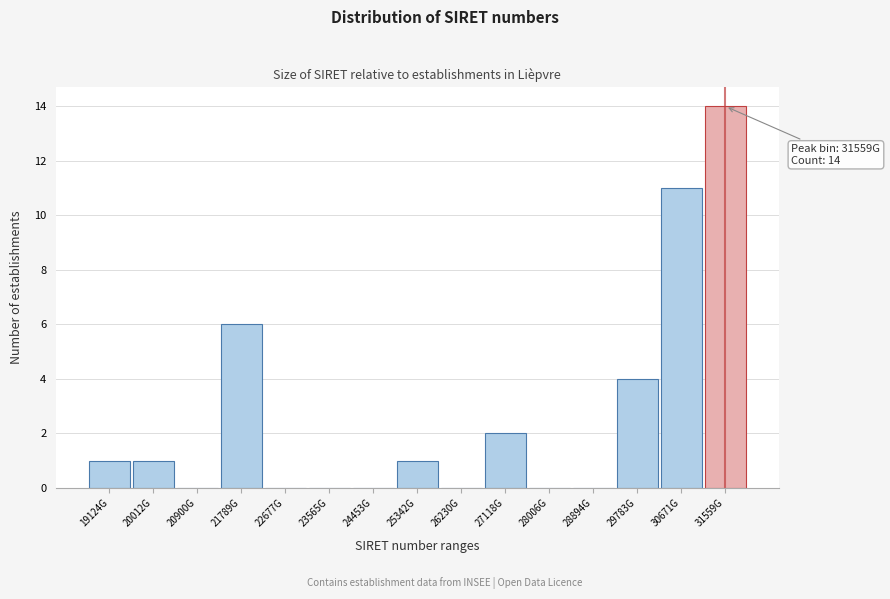

Reading left to right, transcribe all the data shown in this chart.

19124G=1	20012G=1	20900G=0	21789G=6	22677G=0	23565G=0	24453G=0	25342G=1	26230G=0	27118G=2	28006G=0	28894G=0	29783G=4	30671G=11	31559G=14